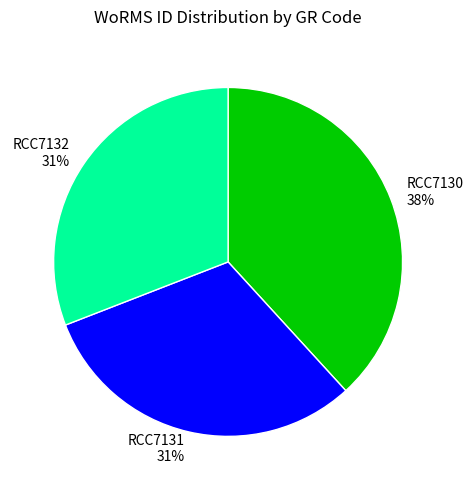

To the nearest percent, what percentage of the pie is RCC7130?

38%